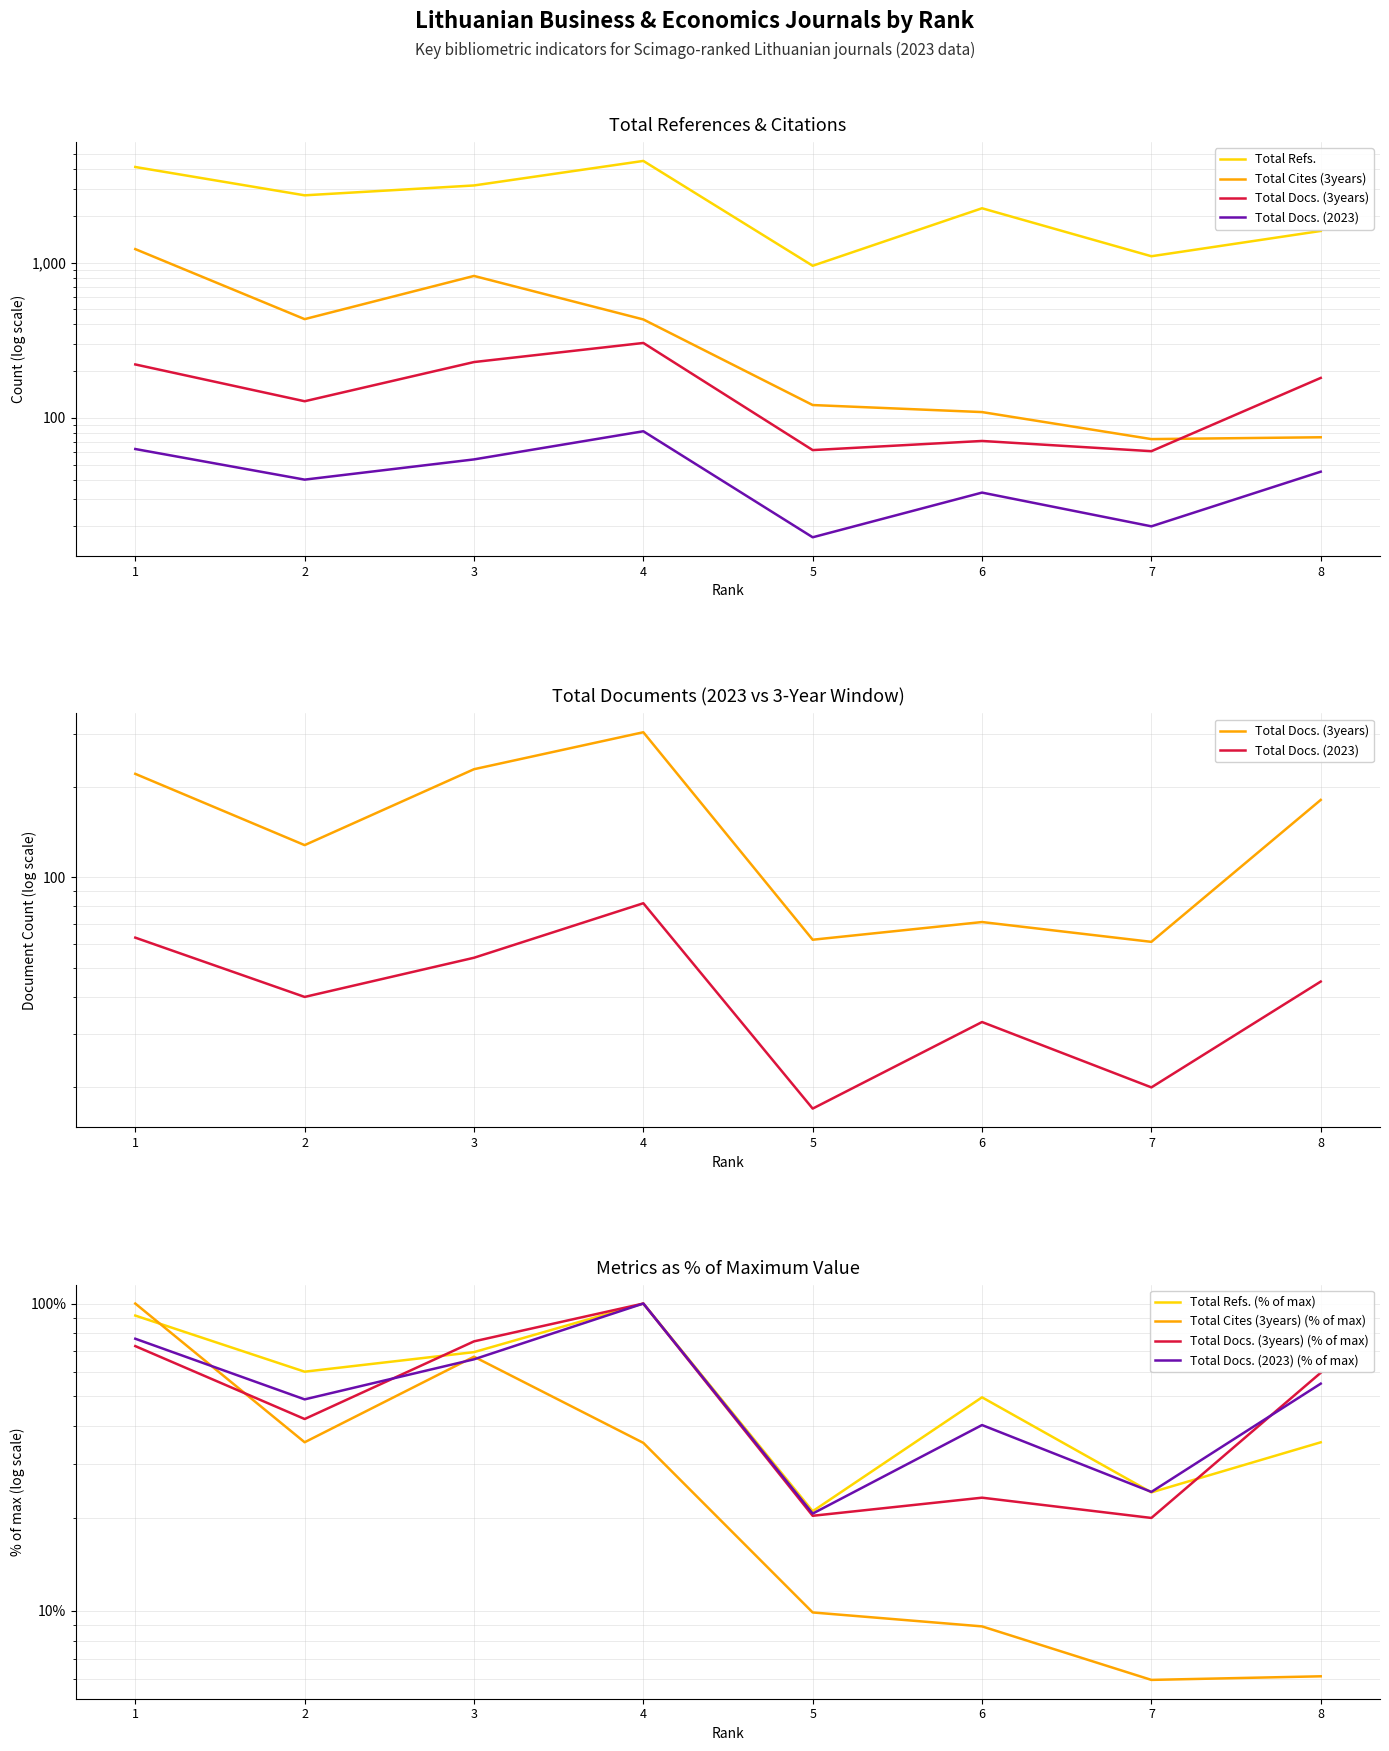

What is the average value of the Total Docs. (2023) series?

44.2